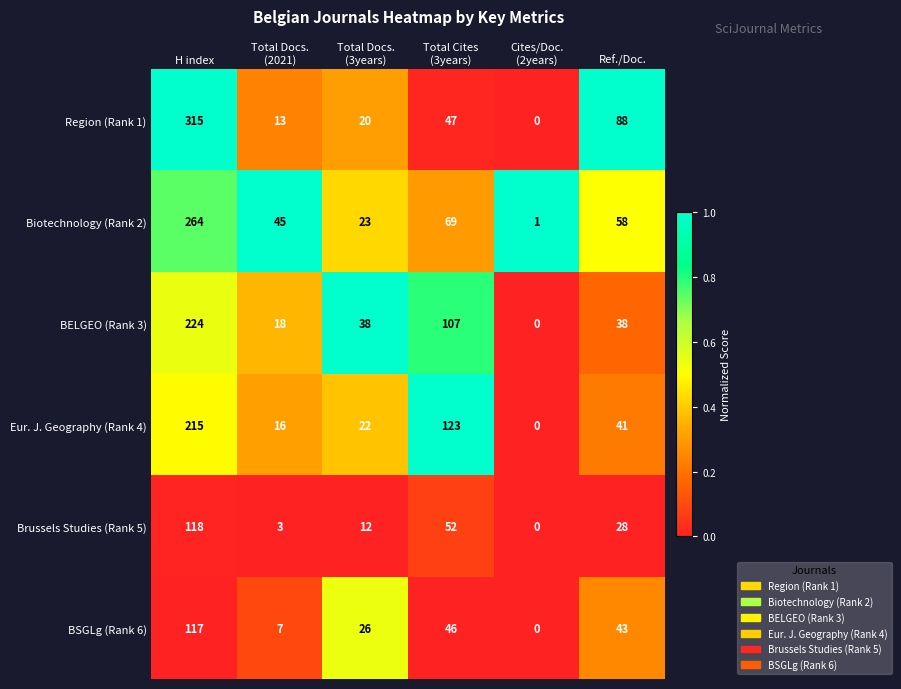

What is the difference between the second highest and minimum values in the Region (Rank 1) series?

88